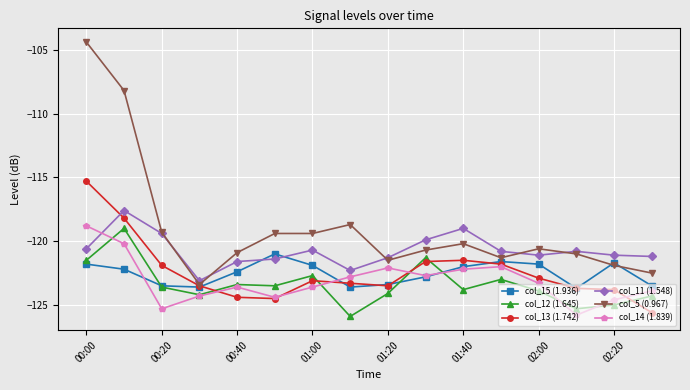

Reading left to right, what are all the values shown in this chart?

col_15 (1.936): -121.8	-122.2	-123.5	-123.6	-122.4	-121.0	-121.9	-123.6	-123.4	-122.8	-122.0	-121.6	-121.8	-123.7	-121.7	-123.5
col_12 (1.645): -121.5	-119.0	-123.6	-124.2	-123.4	-123.5	-122.7	-125.9	-124.1	-121.3	-123.8	-123.0	-123.9	-125.3	-125.0	-124.3
col_13 (1.742): -115.3	-118.2	-121.9	-123.5	-124.4	-124.5	-123.1	-123.3	-123.5	-121.6	-121.5	-121.8	-122.9	-123.7	-123.8	-125.6
col_11 (1.548): -120.6	-117.6	-119.4	-123.1	-121.6	-121.4	-120.7	-122.3	-121.3	-119.9	-119.0	-120.8	-121.1	-120.8	-121.1	-121.2
col_5 (0.967): -104.4	-108.2	-119.3	-123.4	-120.9	-119.4	-119.4	-118.7	-121.5	-120.7	-120.2	-121.3	-120.6	-121.0	-121.9	-122.5
col_14 (1.839): -118.8	-120.2	-125.3	-124.3	-123.6	-124.4	-123.6	-122.8	-122.1	-122.7	-122.2	-122.0	-123.3	-125.8	-124.6	-123.9